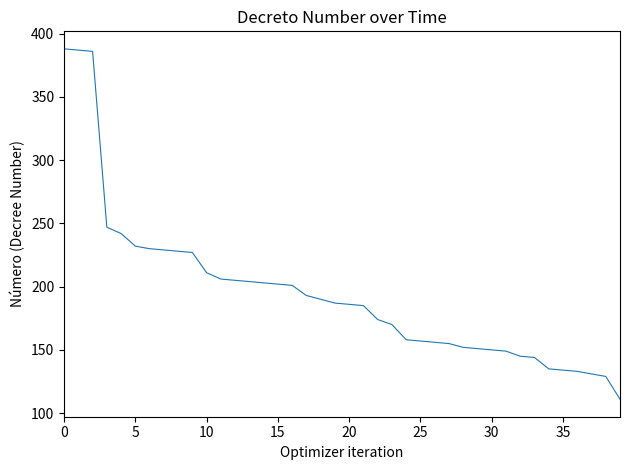

What is the maximum value shown in the chart?

388